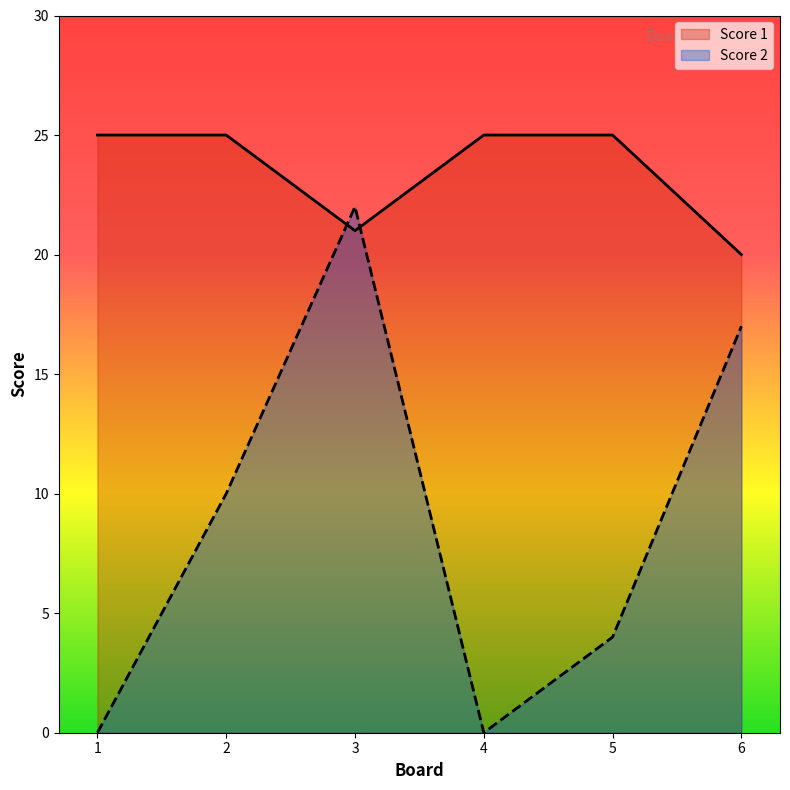

Does the chart display data point markers on the line(s)?

No